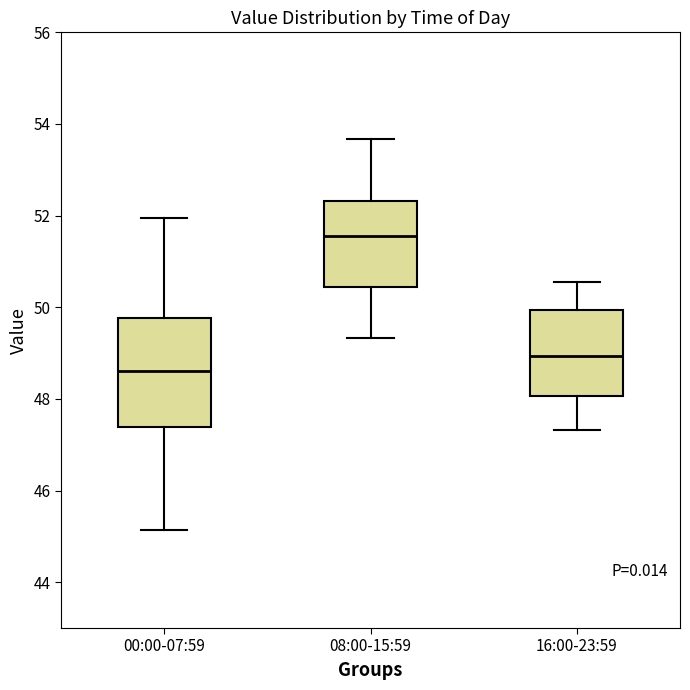

Where is the lower edge of the box for 16:00-23:59 on the y-axis? The values are not printed on the chart, so give them approximately, as read against the axis.

48.0